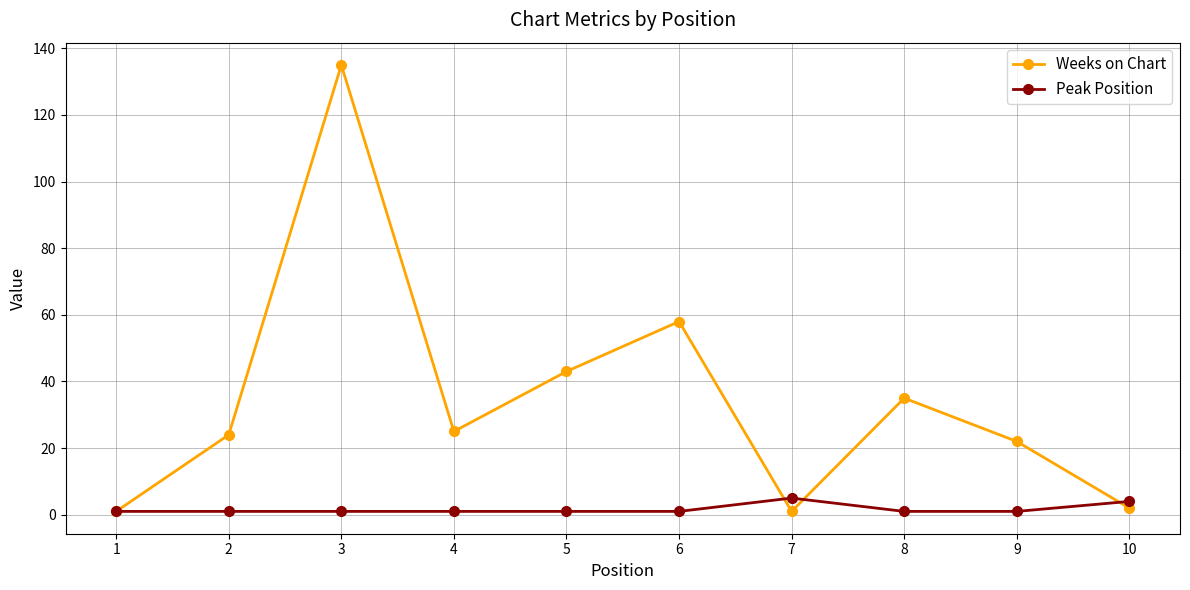

The value of Peak Position at 9 is 1. True or false?

True